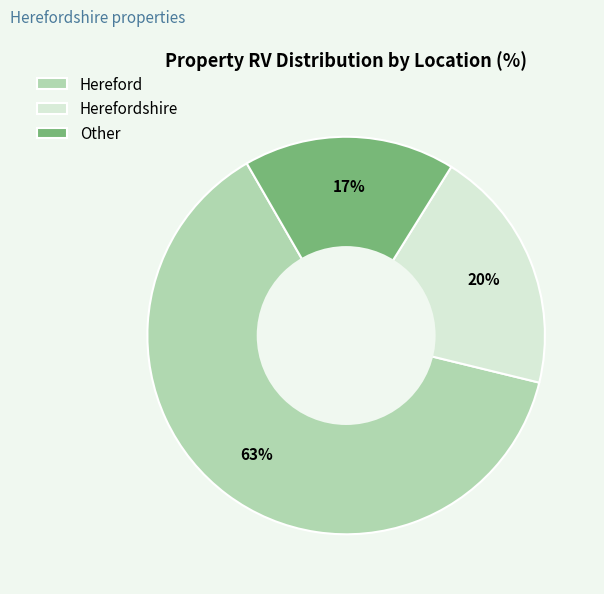

Is there a majority slice in this chart?

Yes